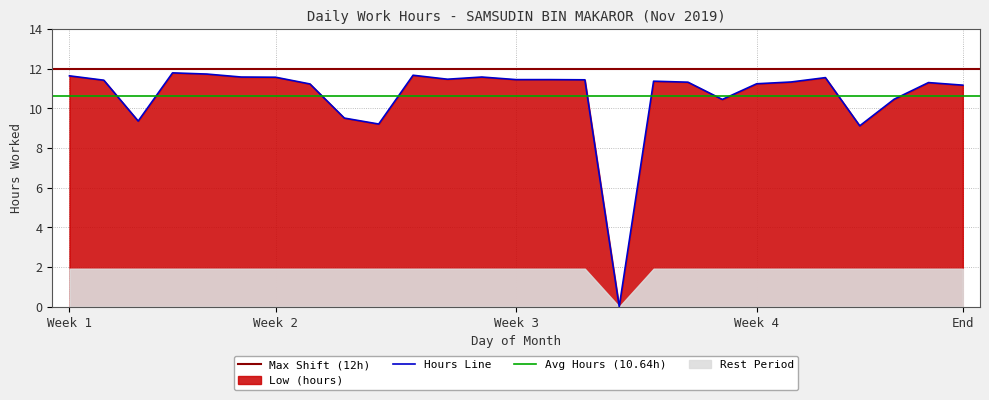

Does the chart display data point markers on the line(s)?

No